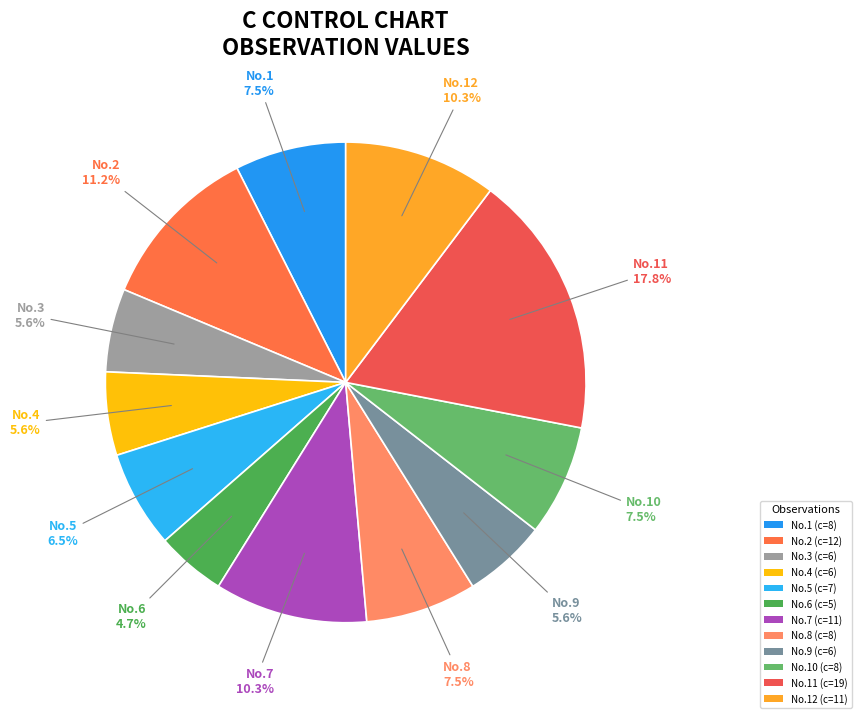

Which slice is the smallest?

6